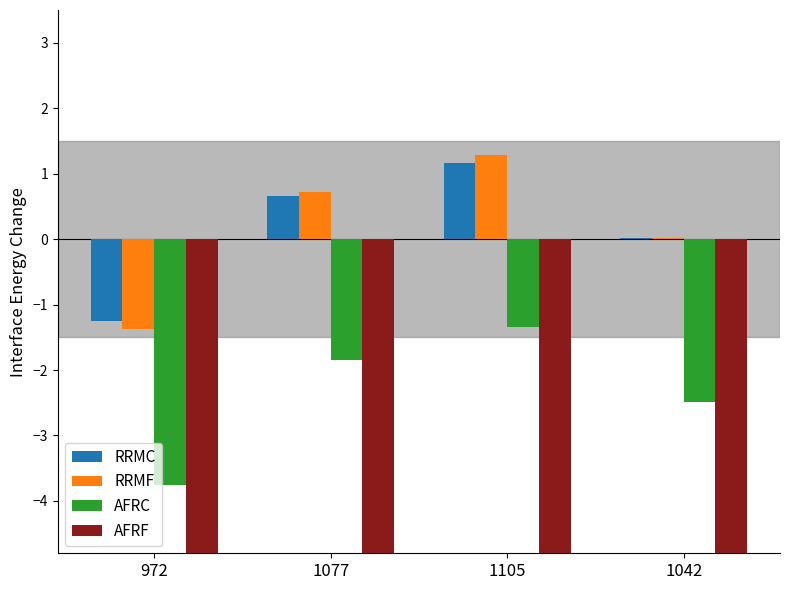

Is it true that RRMF equals 0.4 at 1105?

False